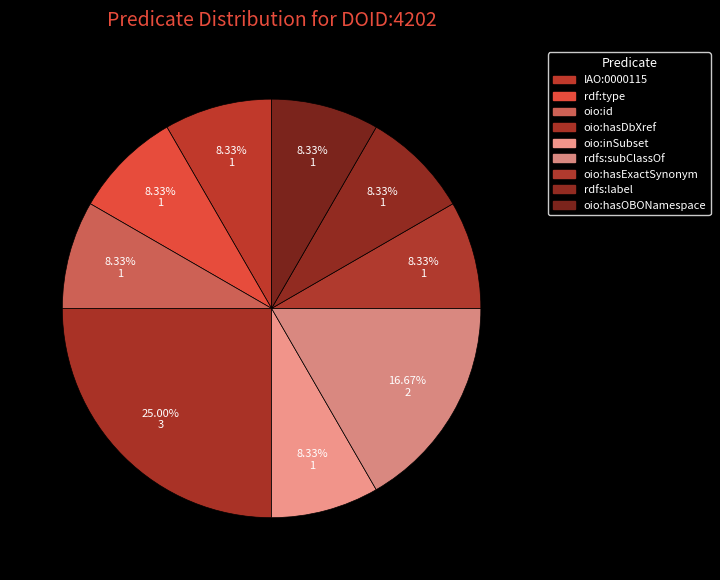

To the nearest percent, what is the average slice percentage?

11%